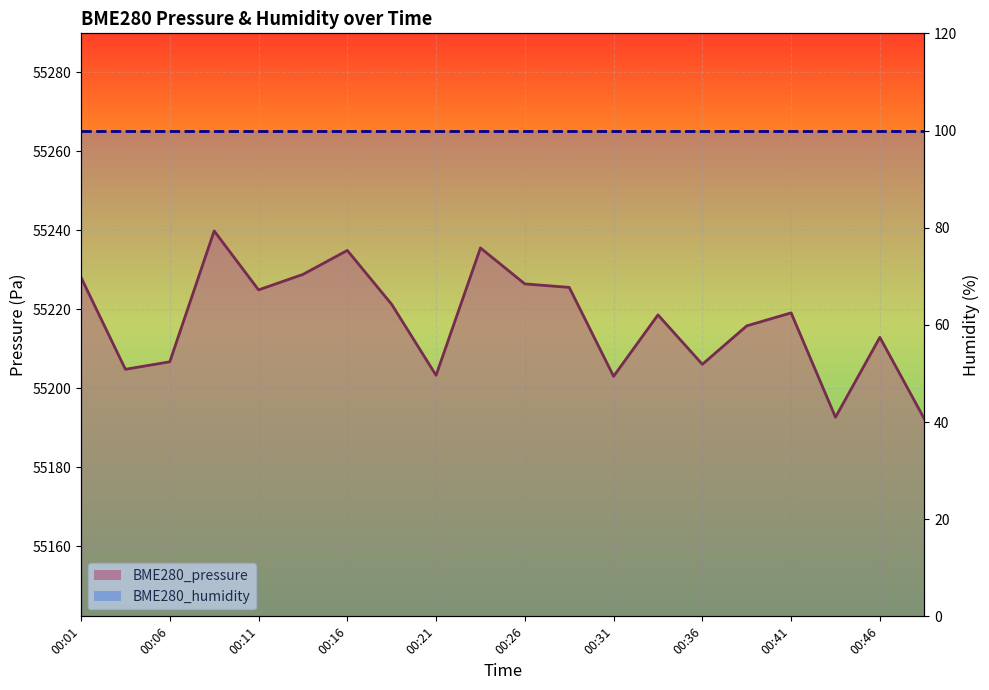

What is the total value across all series at 00:26?

55326.4